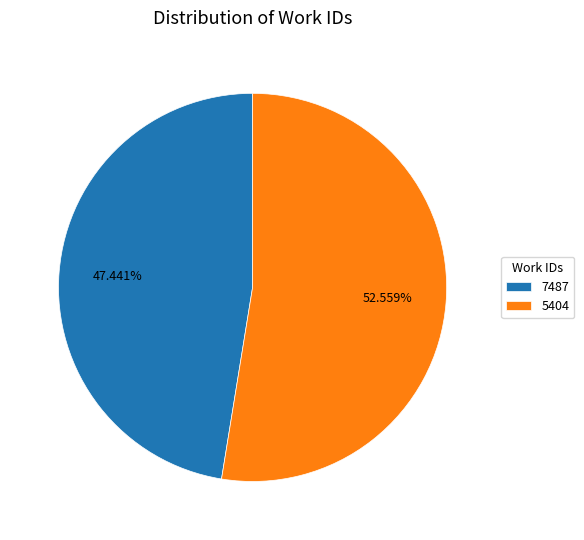

Does any single category account for the majority?

Yes